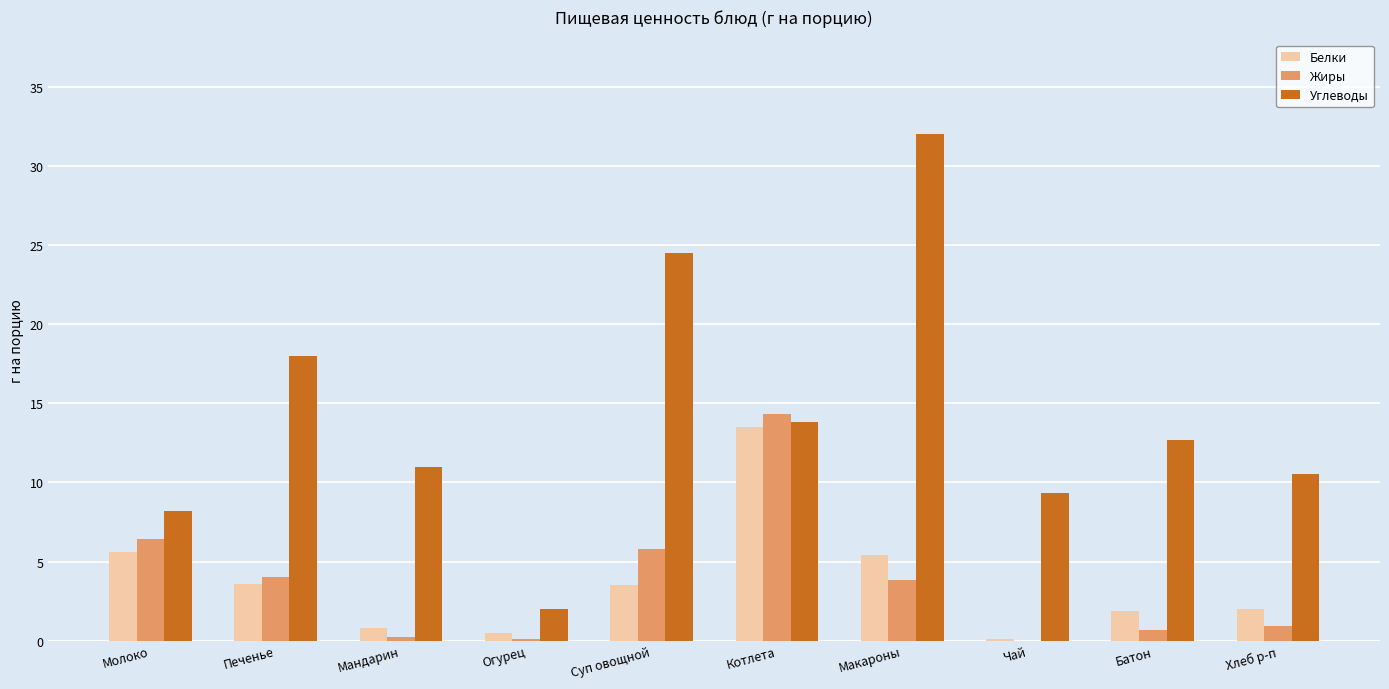

Is the value of Жиры at Батон greater than the value of Углеводы at Молоко?

No